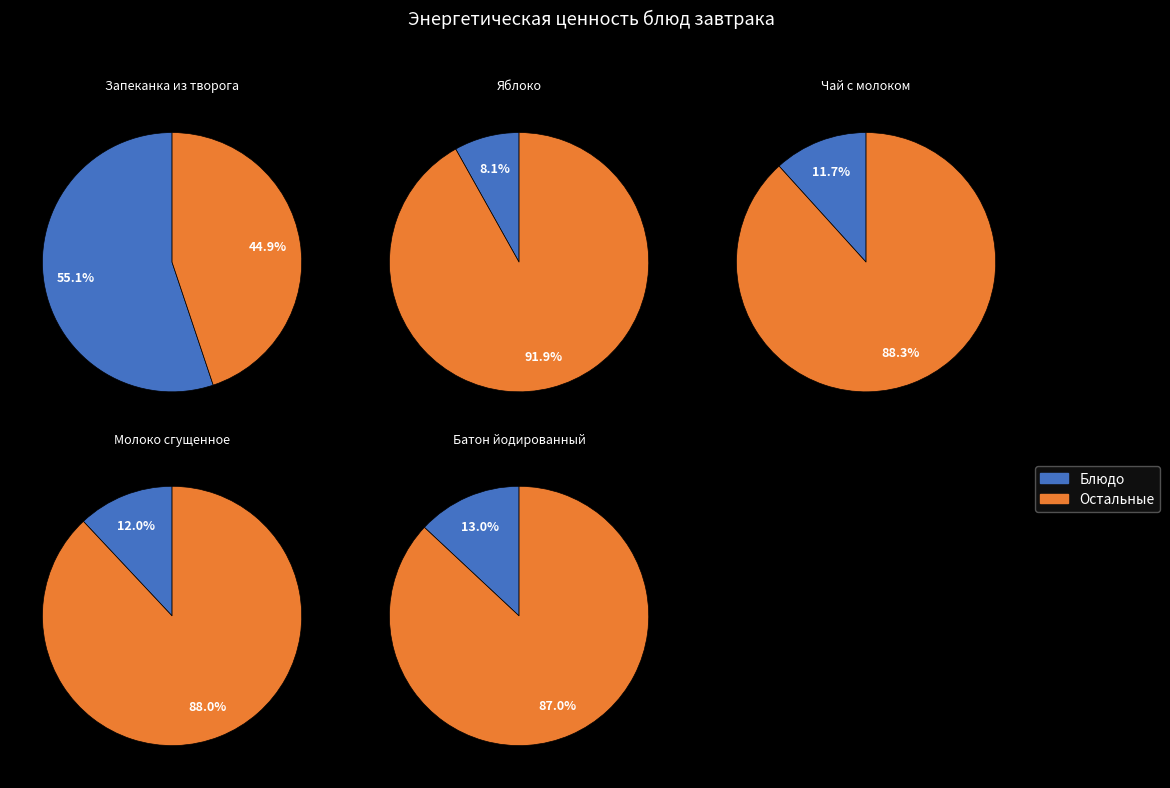

To the nearest percent, what portion does Молоко сгущенное represent?

12%